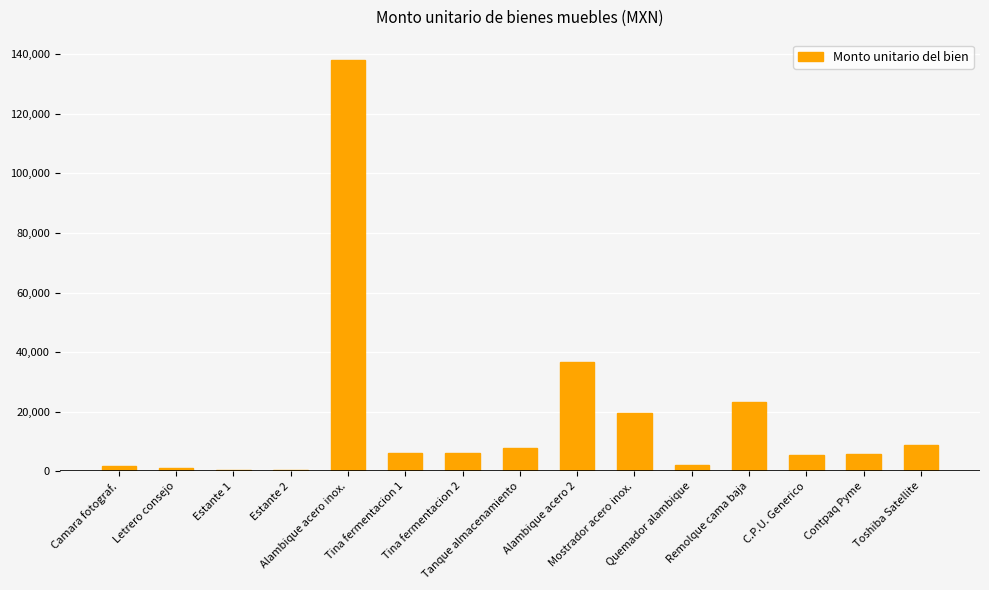

Approximately how many times larger is the value at Quemador alambique compared to Letrero consejo?

1.9